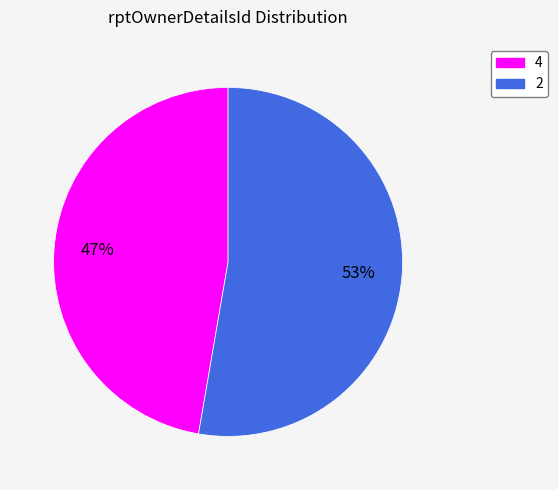

Which slice is the smallest?

4